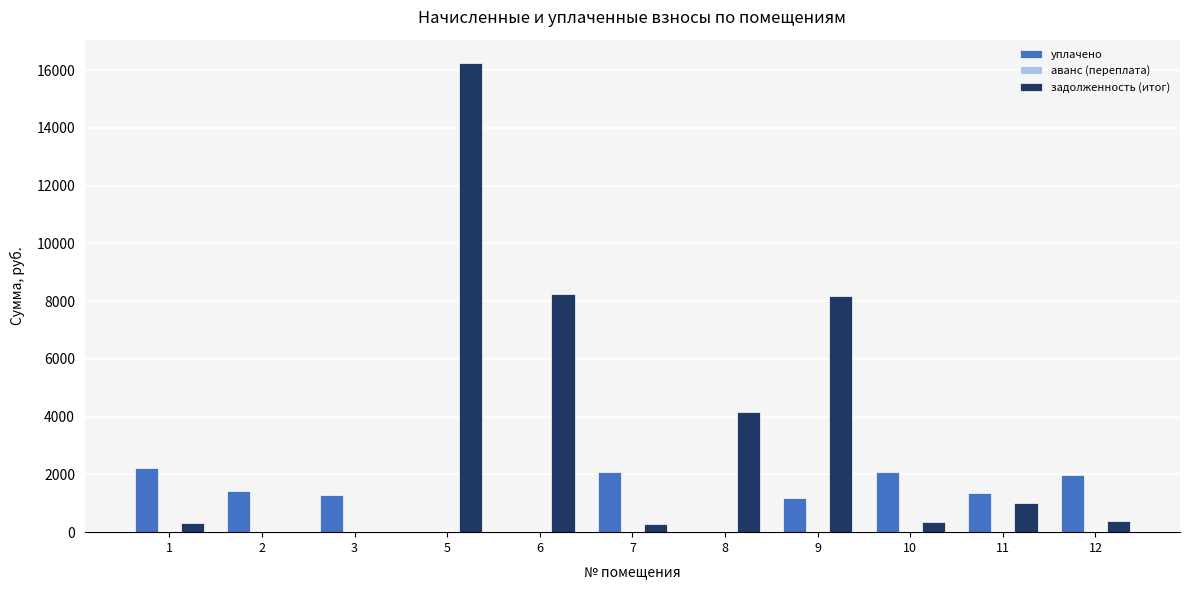

What is the greatest value displayed?

16247.3